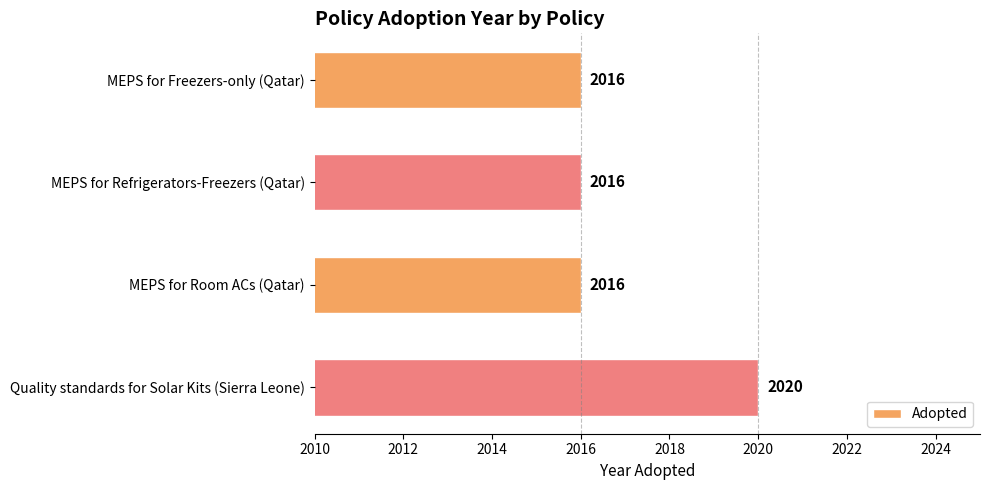

What is the smallest value displayed?

2016